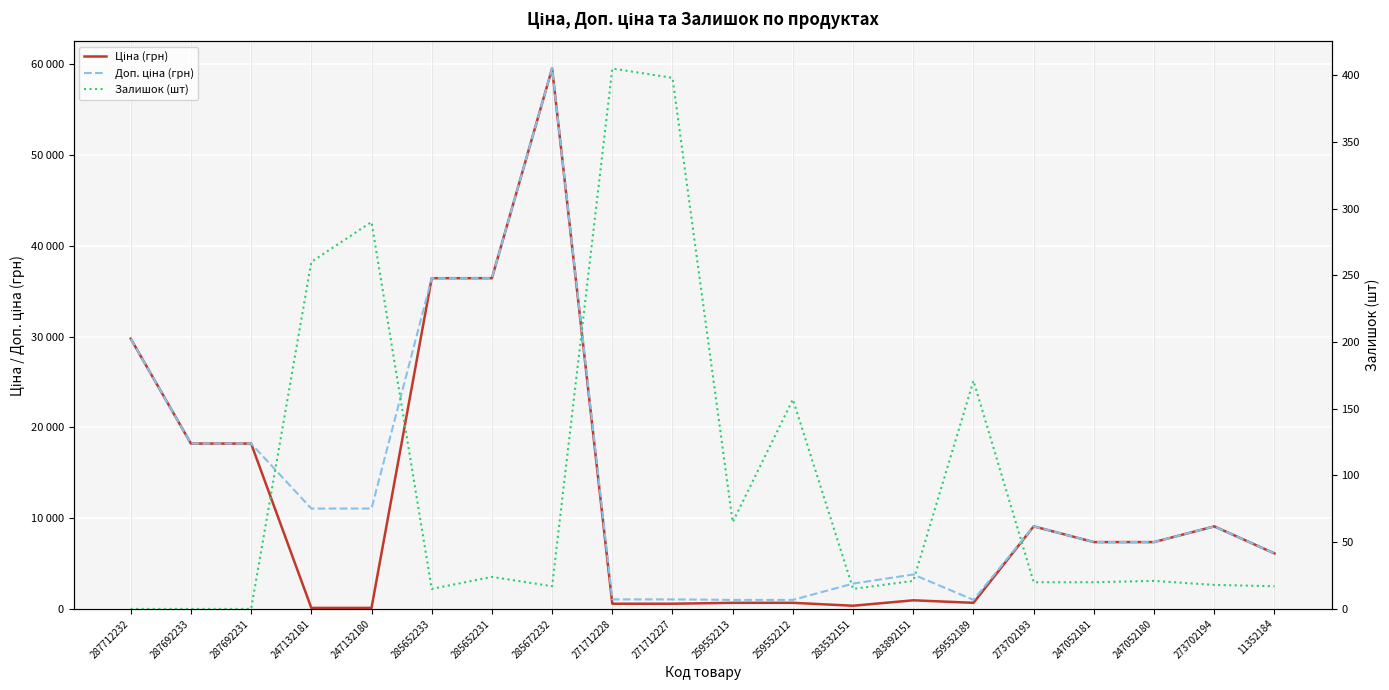

How many times do Залишок (шт) and Ціна (грн) cross each other?

2